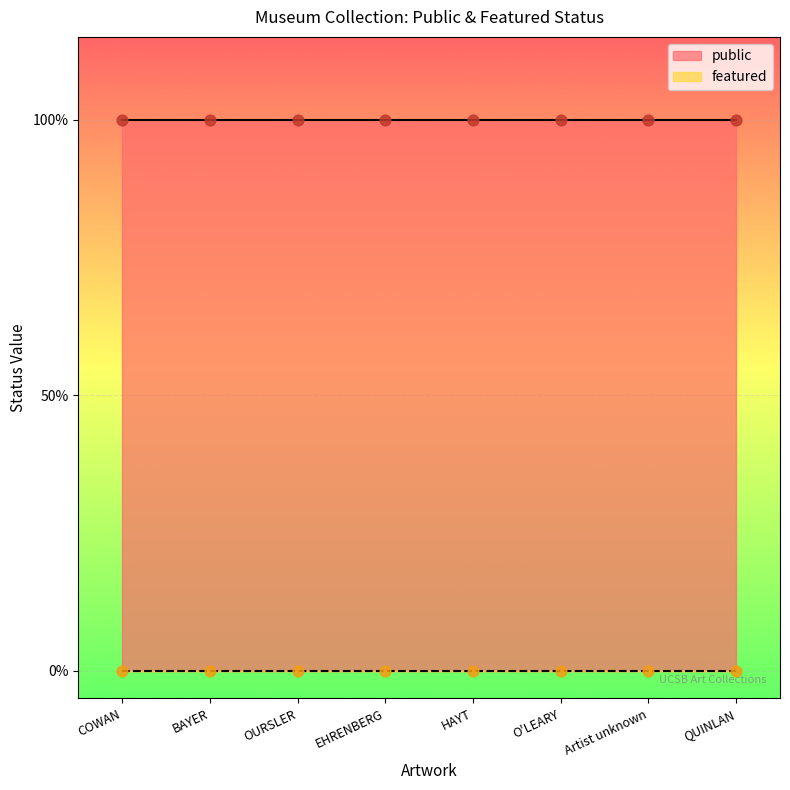

What is the total value across all series at OURSLER?

1